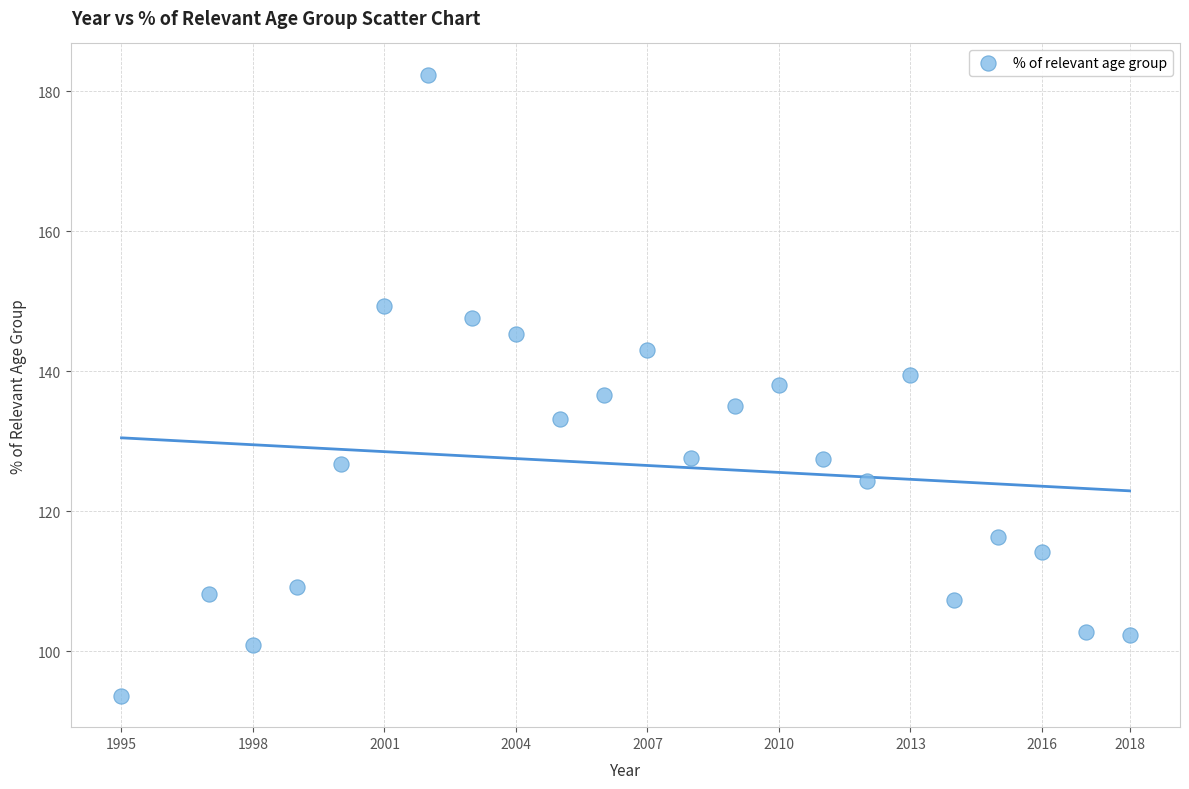

What is the range of X values (max minus min)?

23.0